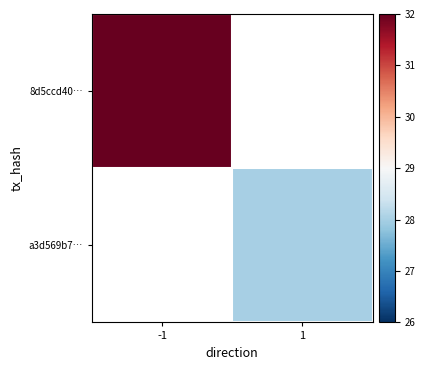

The 8d5ccd40… series shows 32.0 at -1. True or false?

True